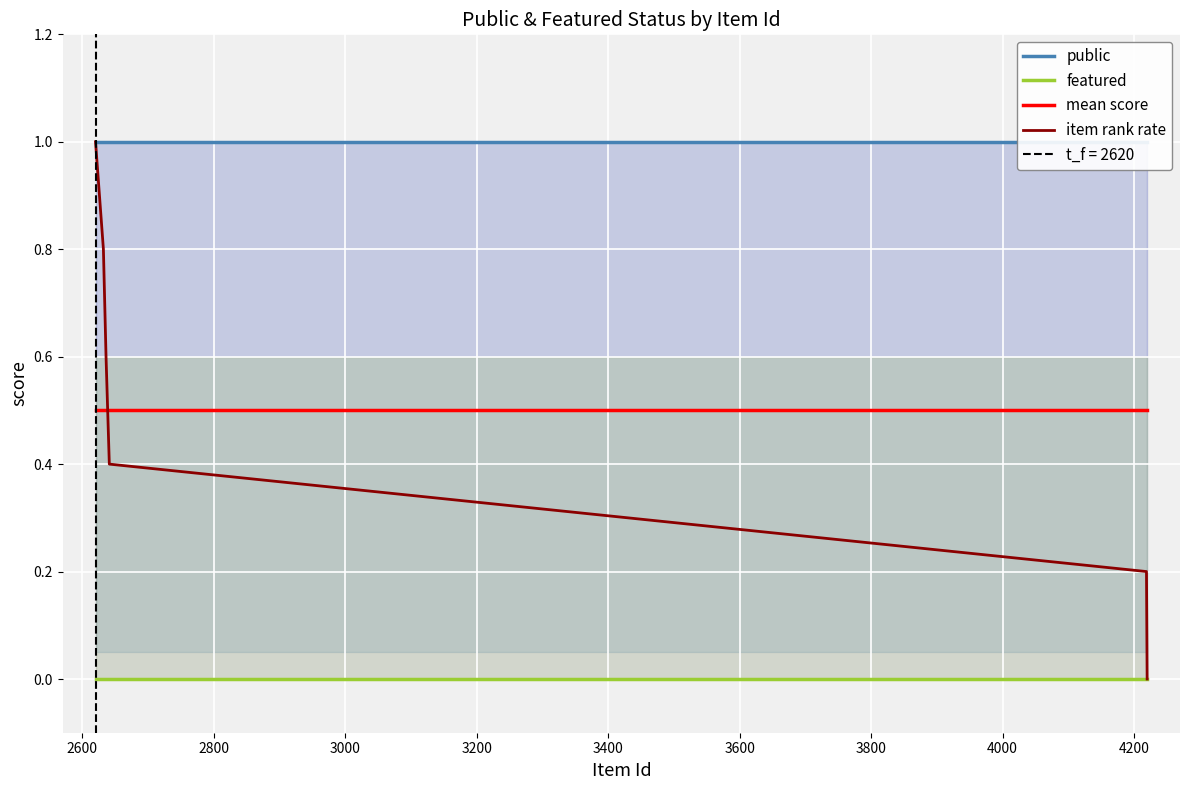

True or false: mean score has more than 1 points higher than both neighbors.

False